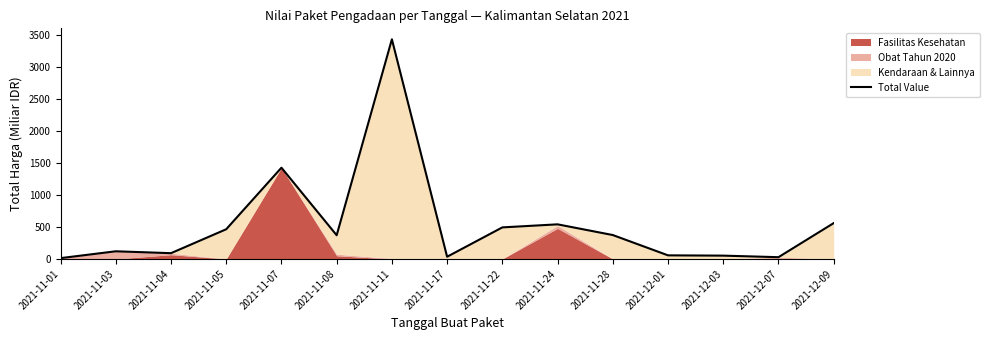

What is the value of the 10th point from the left?

540.6